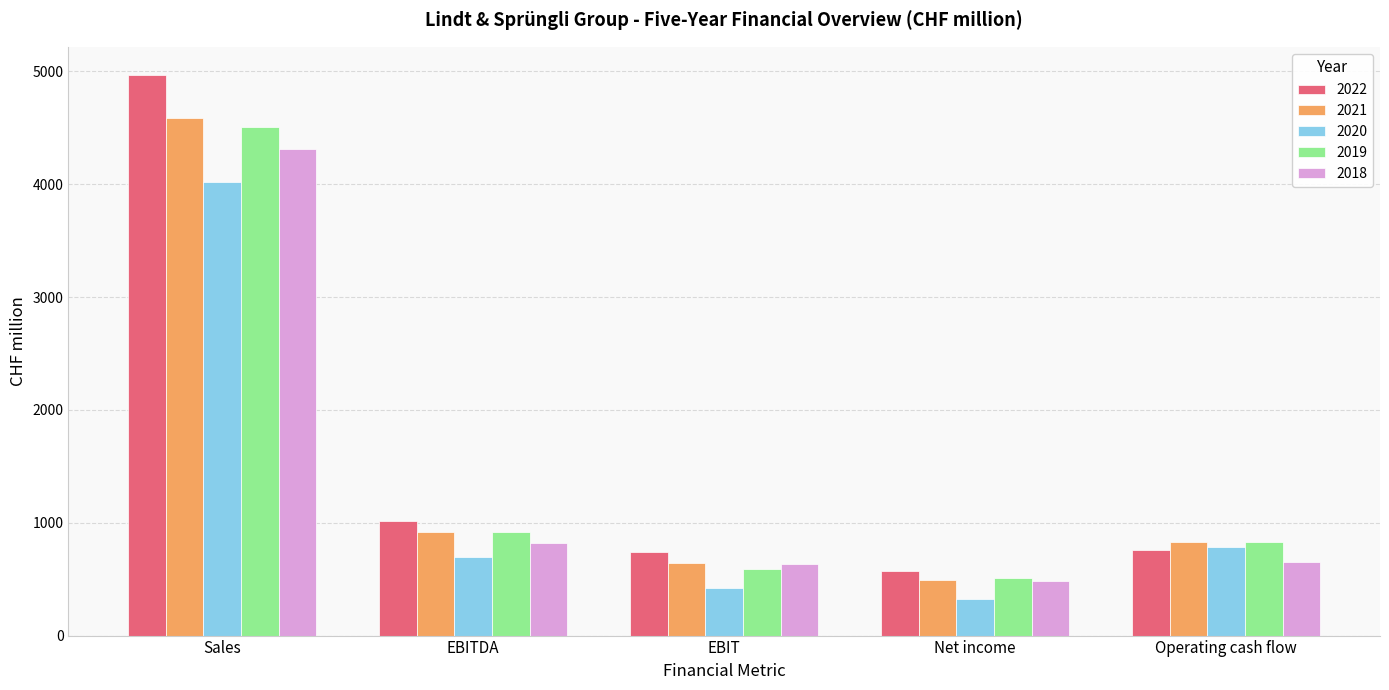

What is the maximum value for 2019?

4509.0